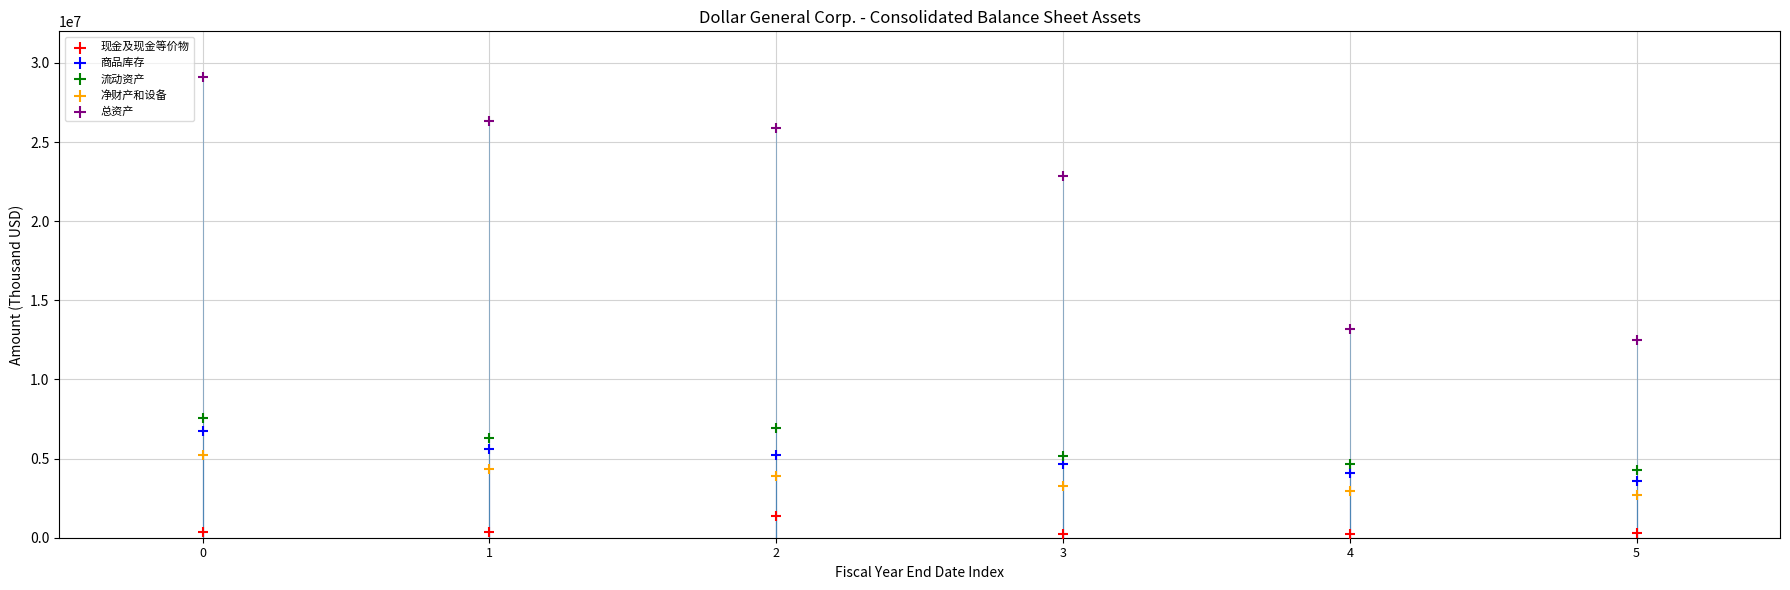

Which series has the widest spread of Y values?

总资产